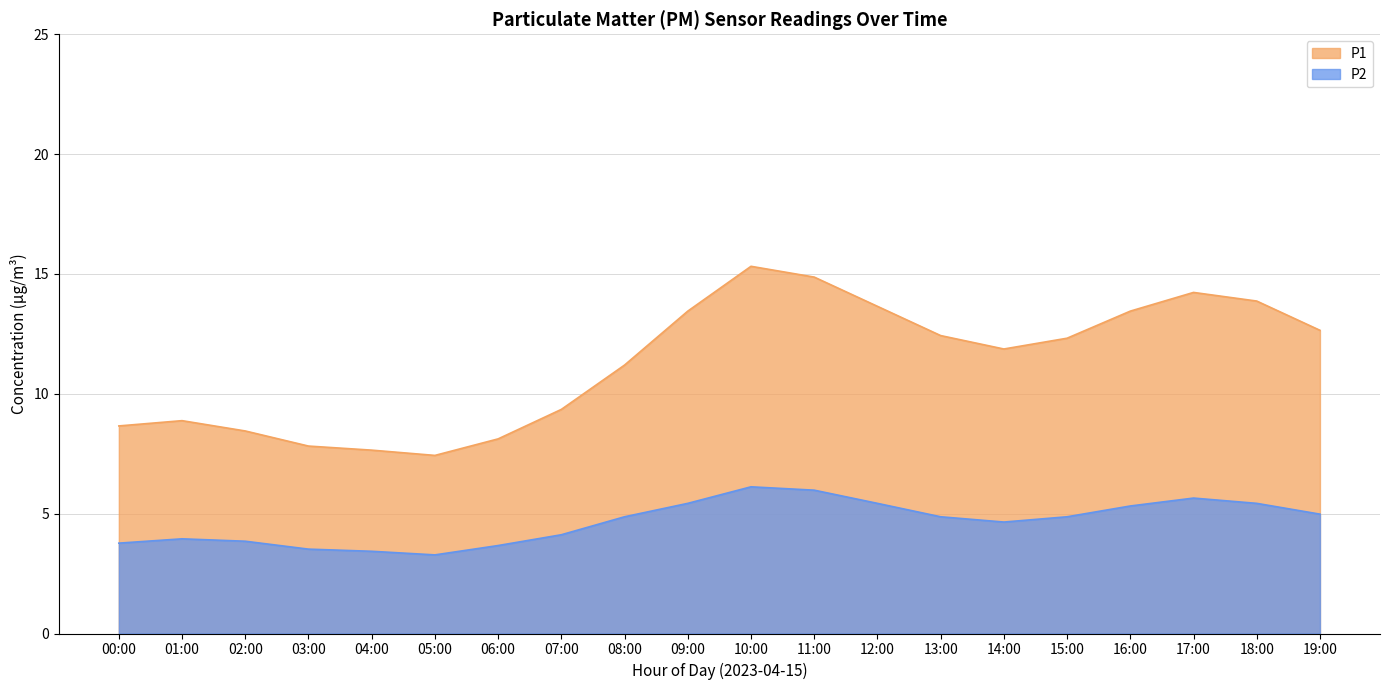

At how many categories does at least one series exceed 11?

12